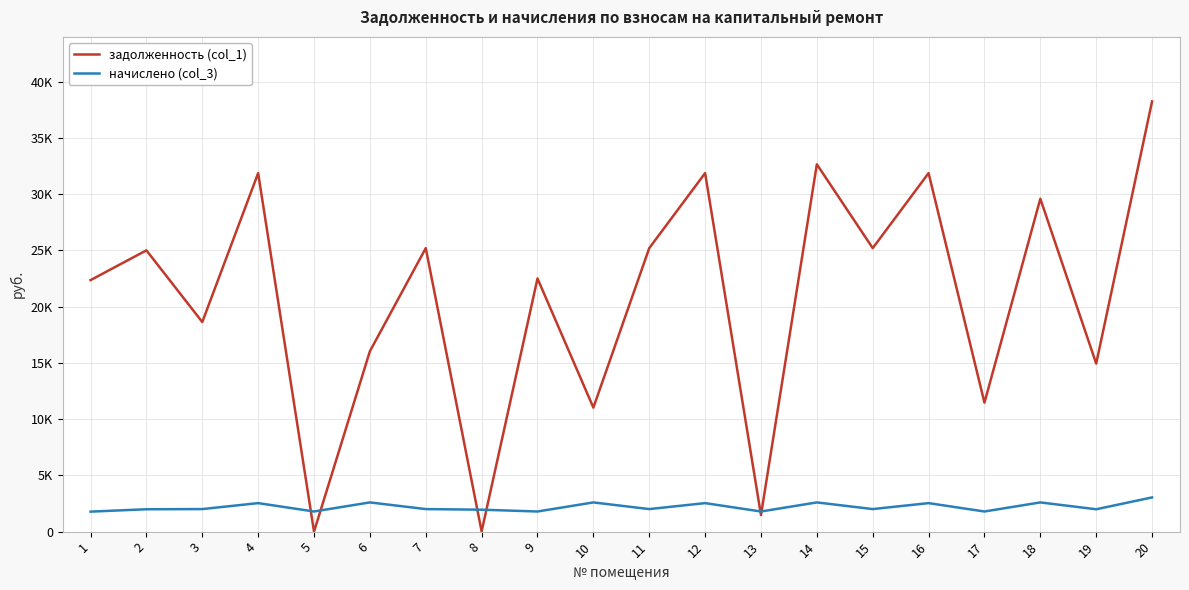

At 8, list the series in order from largest to smallest.

начислено (col_3), задолженность (col_1)